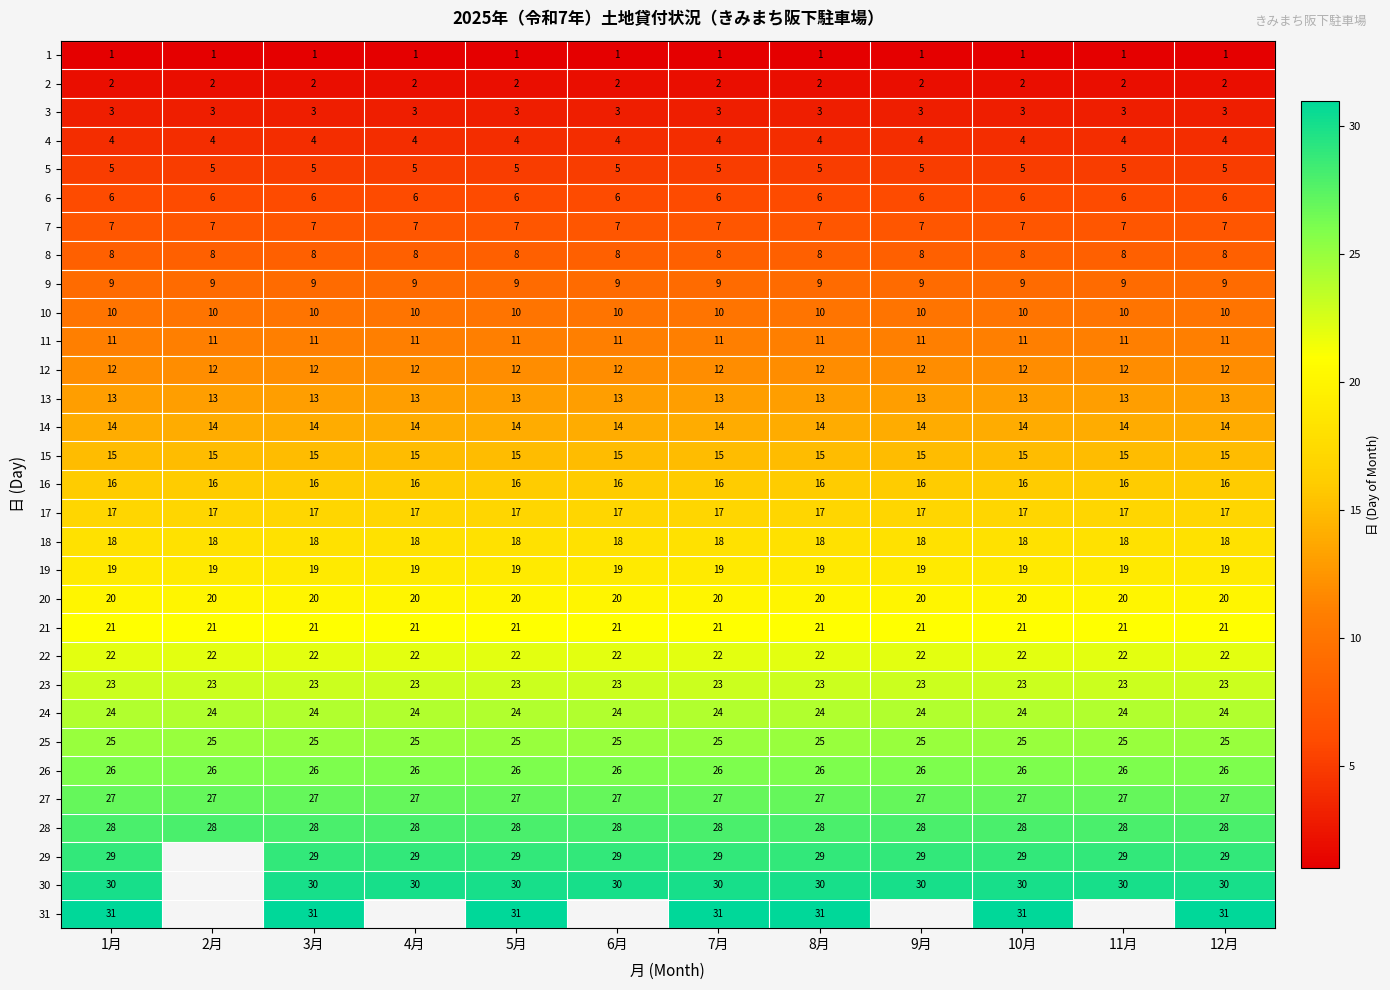

Rank the series at 8月 from highest to lowest value.

31, 30, 29, 28, 27, 26, 25, 24, 23, 22, 21, 20, 19, 18, 17, 16, 15, 14, 13, 12, 11, 10, 9, 8, 7, 6, 5, 4, 3, 2, 1